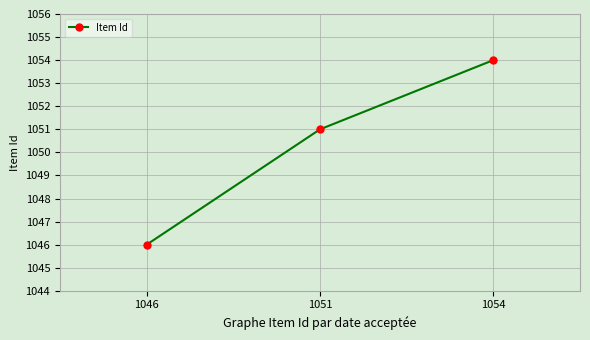

What is the greatest value displayed?

1054